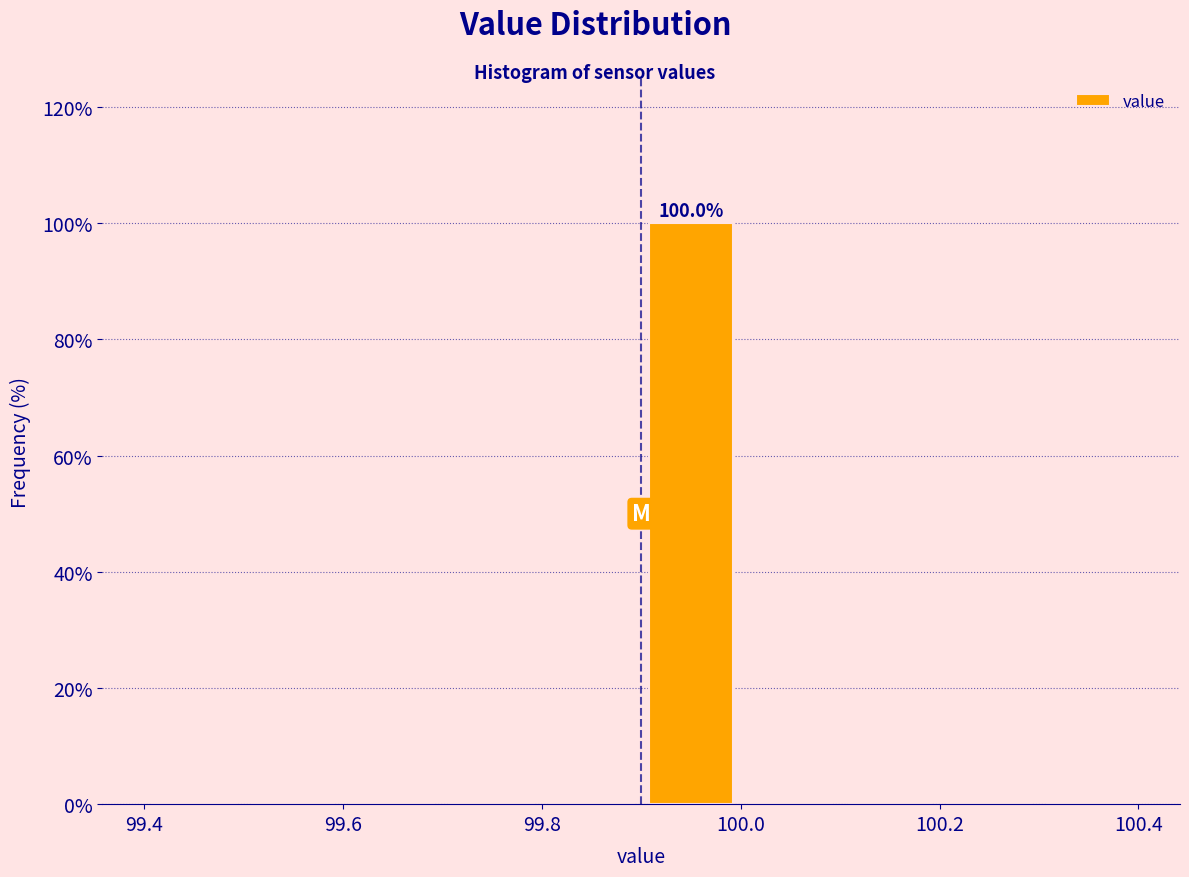

Over which range of the x-axis is the bar tallest?

99.9 to 100.0